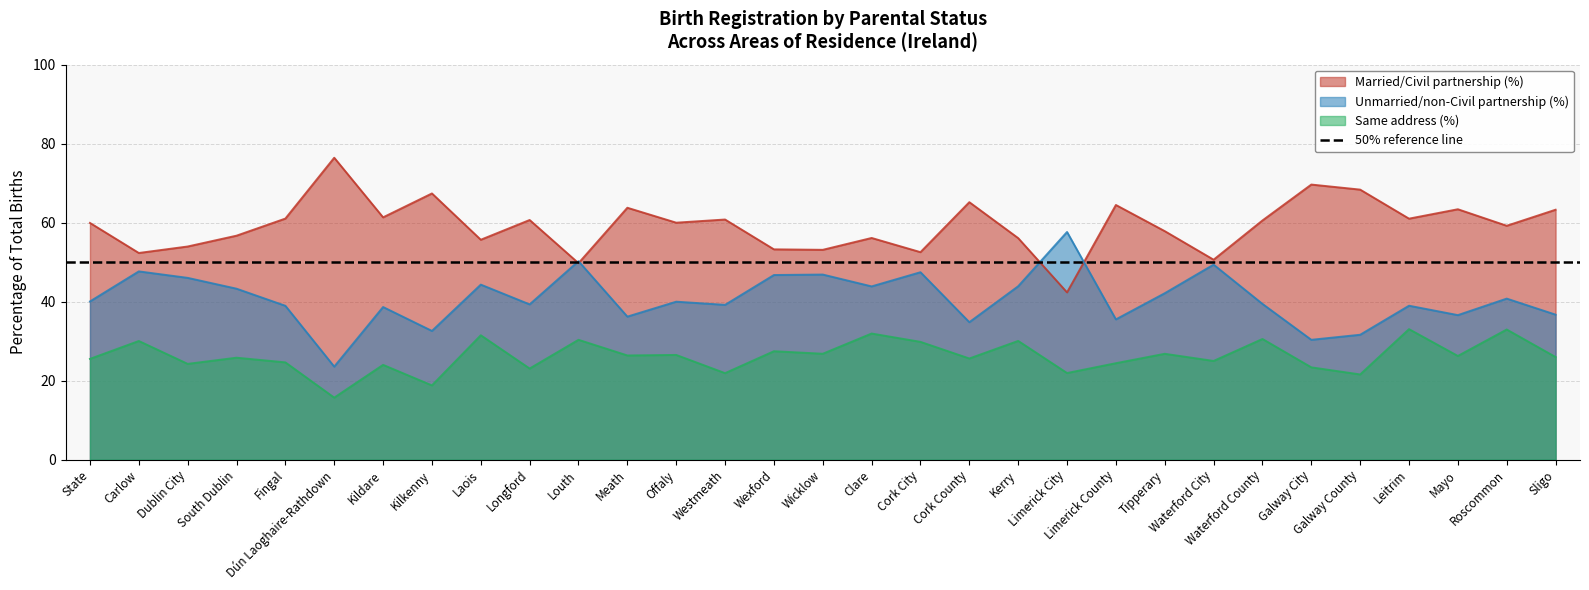

What is the difference between the maximum and minimum values in the Married/Civil partnership (%) series?

34.1